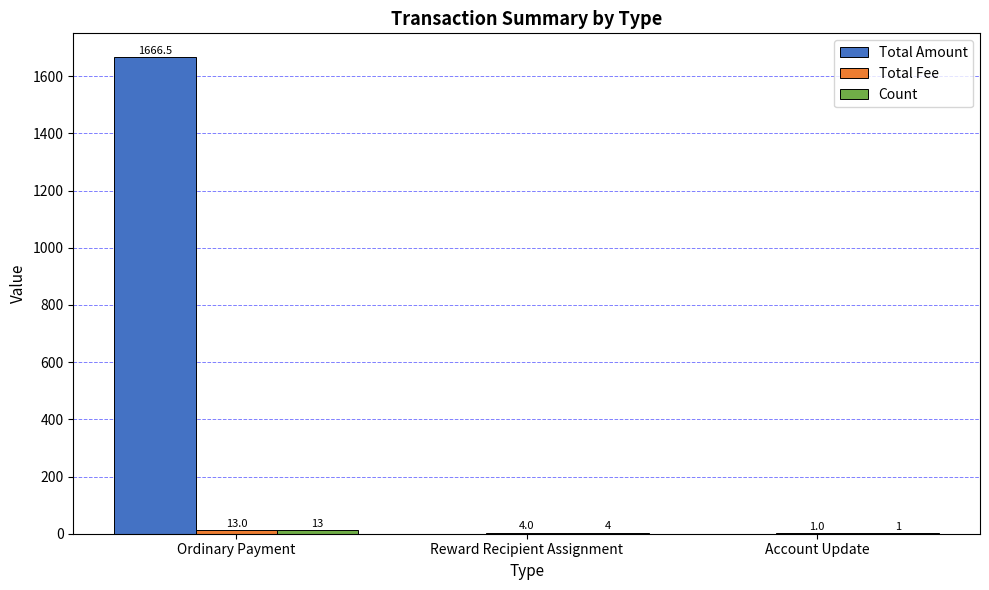

What is the sum of the Total Amount values at Account Update and Ordinary Payment?

1666.5